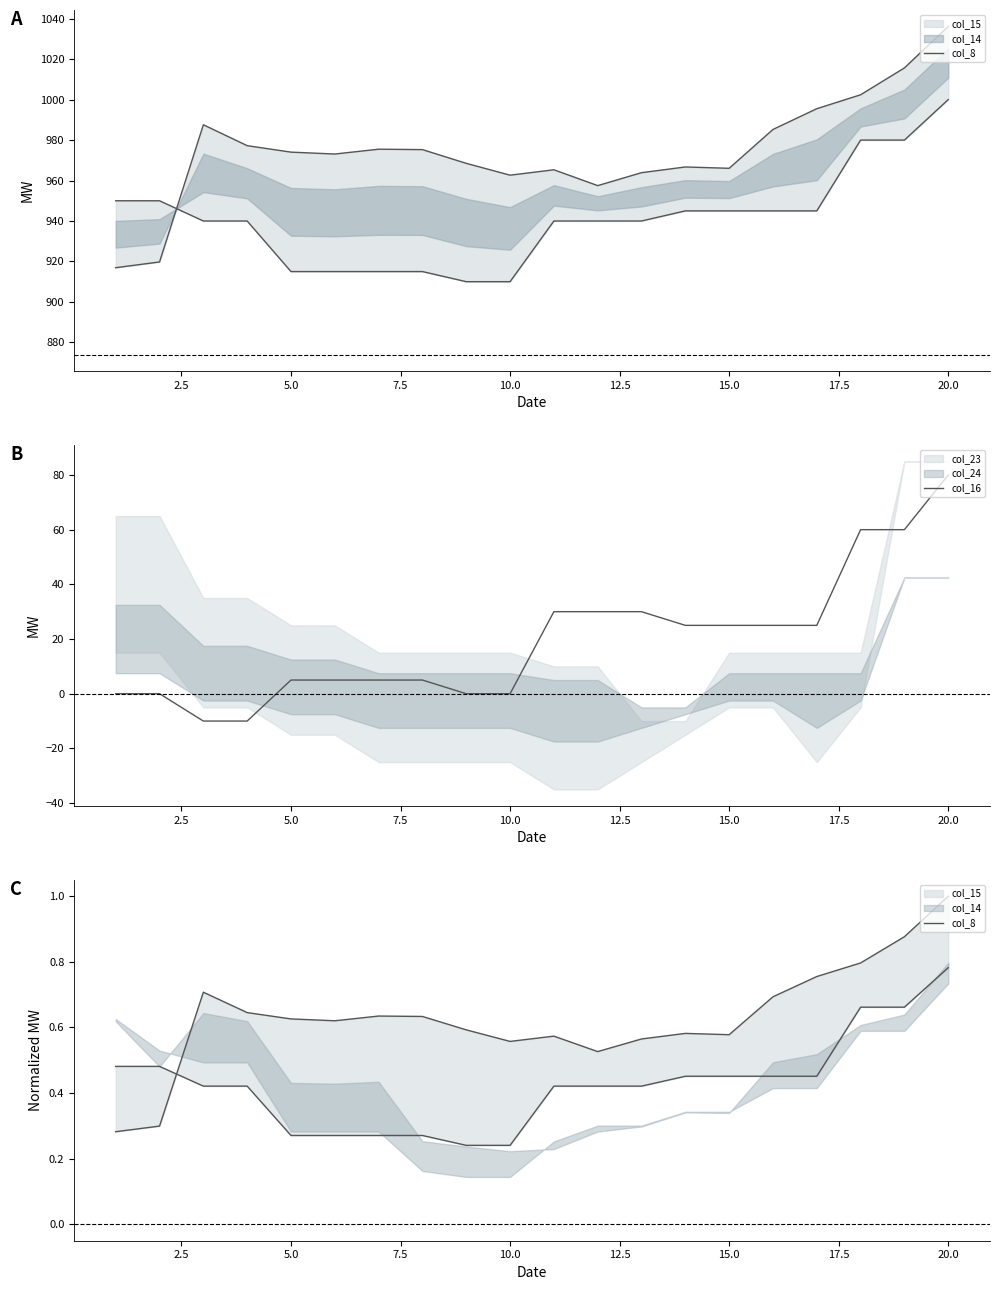

What is the maximum value for col_16?

80.0